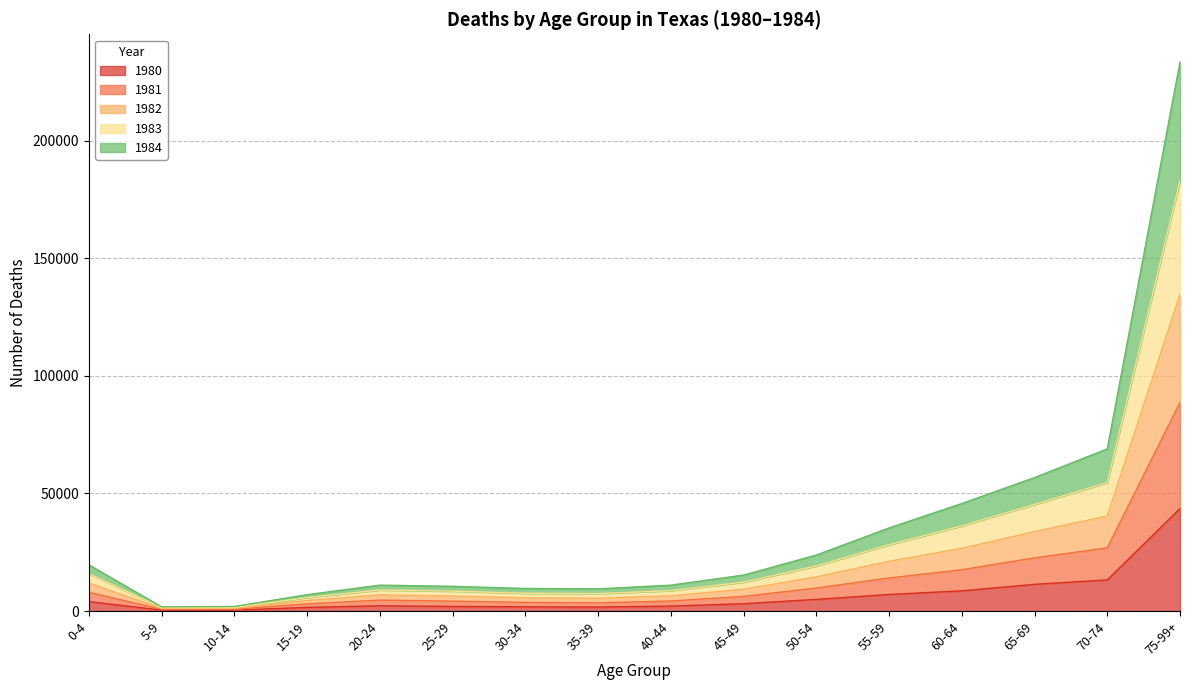

How many series are shown in this chart?

5